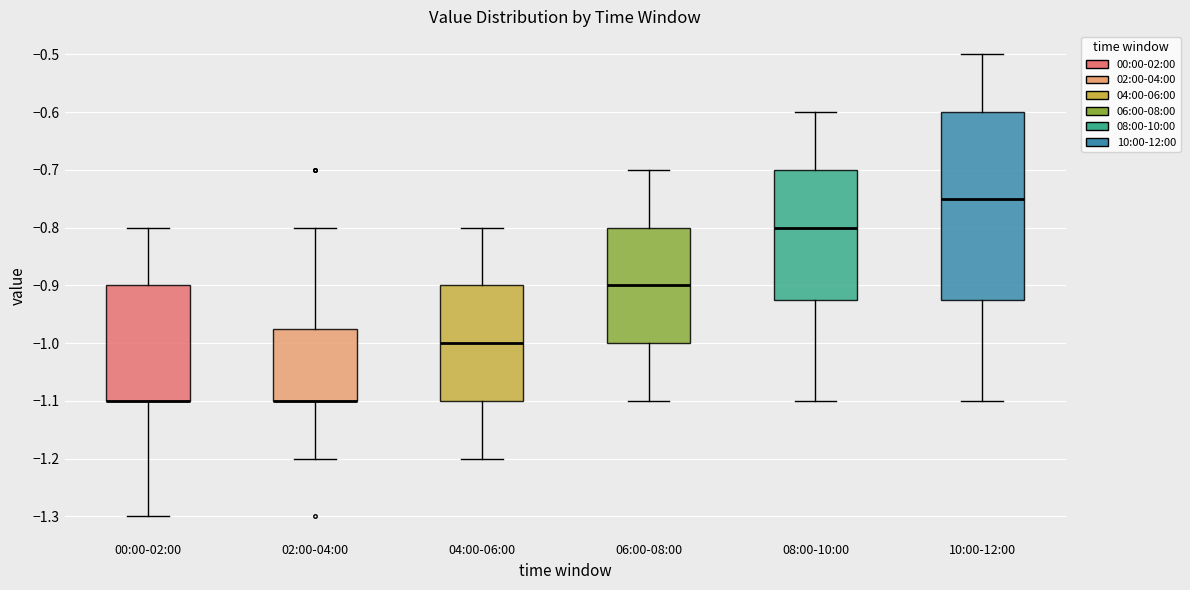

Which box is the tallest, from its lower edge to its upper edge?

10:00-12:00